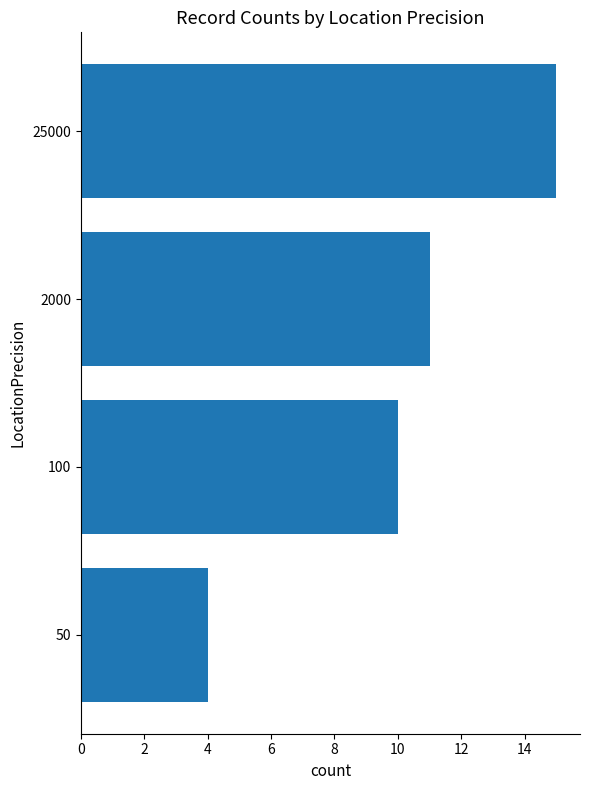

What is the average value?

10